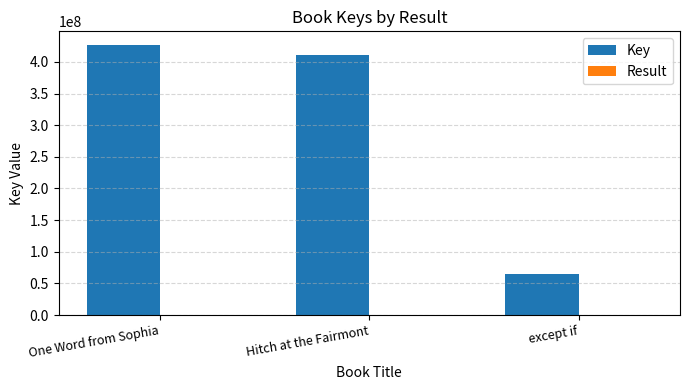

Between Hitch at the Fairmont and except if, which series saw the biggest shift?

Key